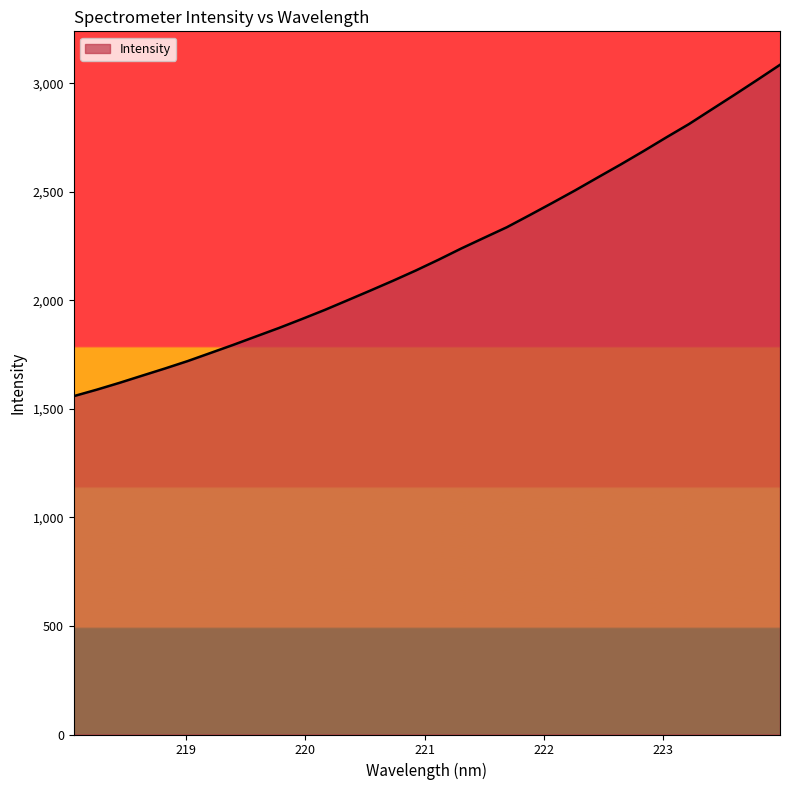

What is the minimum value shown in the chart?

1558.8